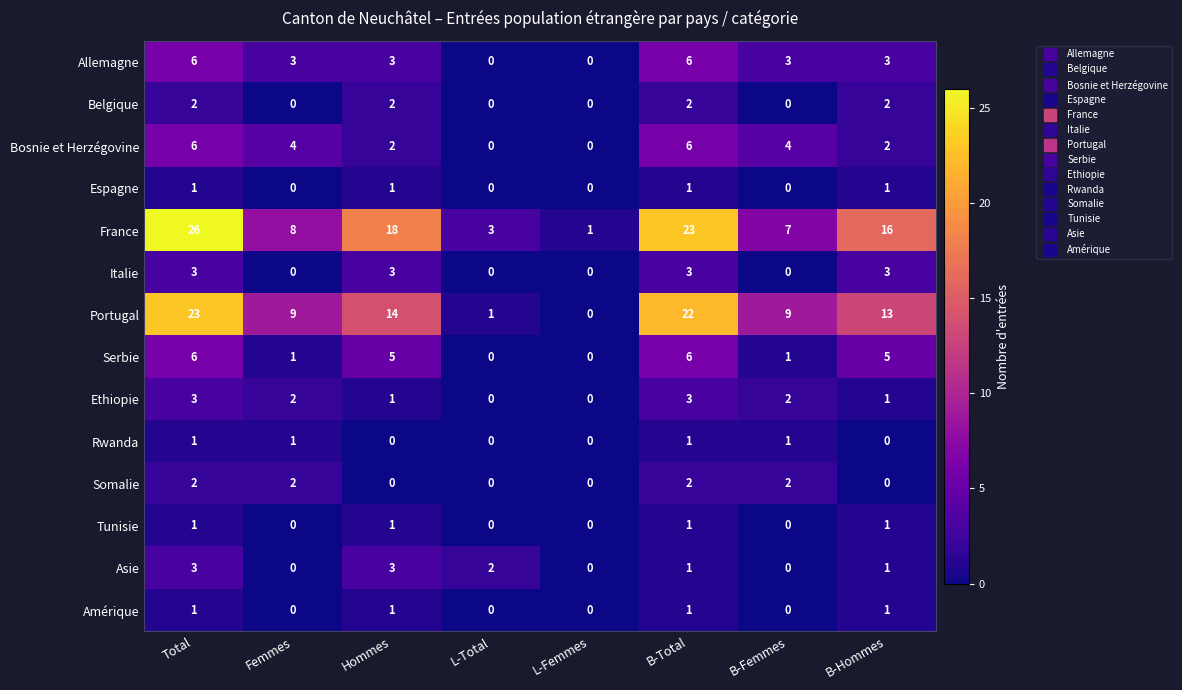

Which series has the widest spread of values?

France